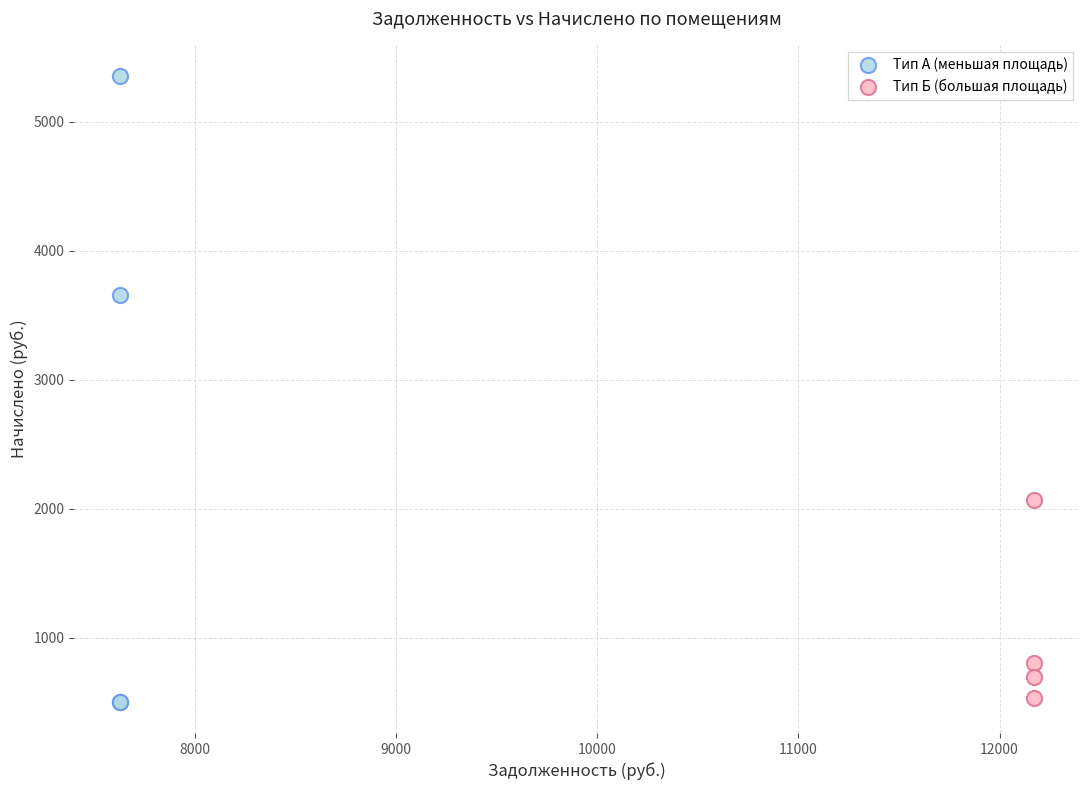

Which series reaches the maximum Y coordinate?

Тип А (меньшая площадь)